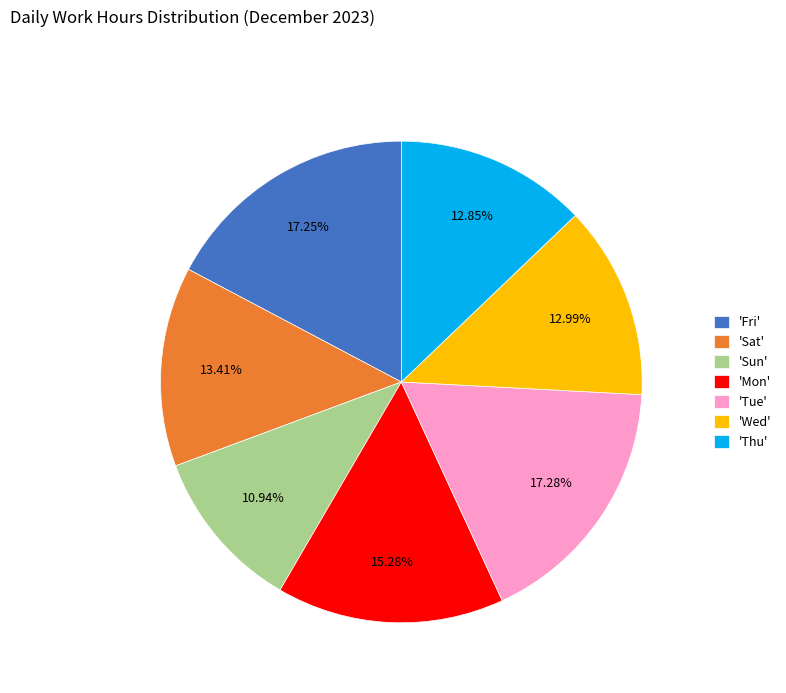

What is the smallest slice in the pie chart?

'Sun'